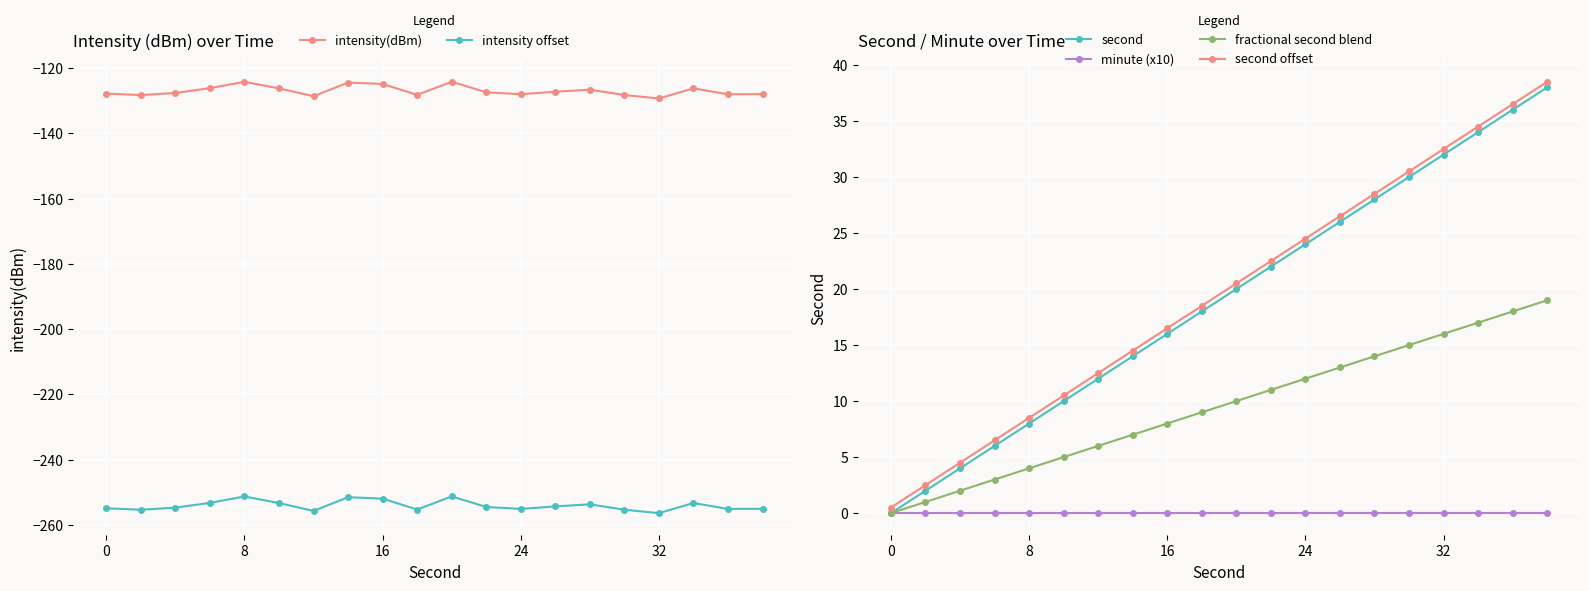

What is the difference between the second highest and second lowest values in the second series?

34.0